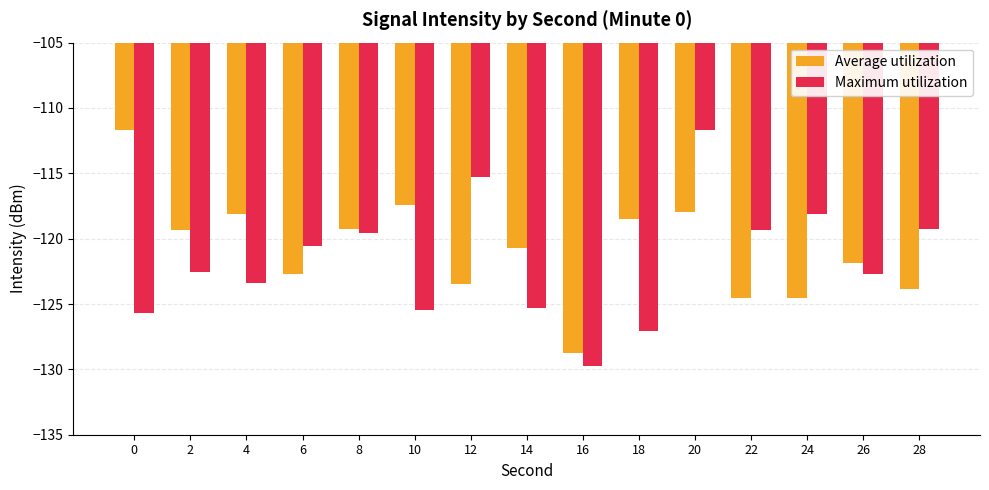

How many values in the Average utilization series exceed -120?

7